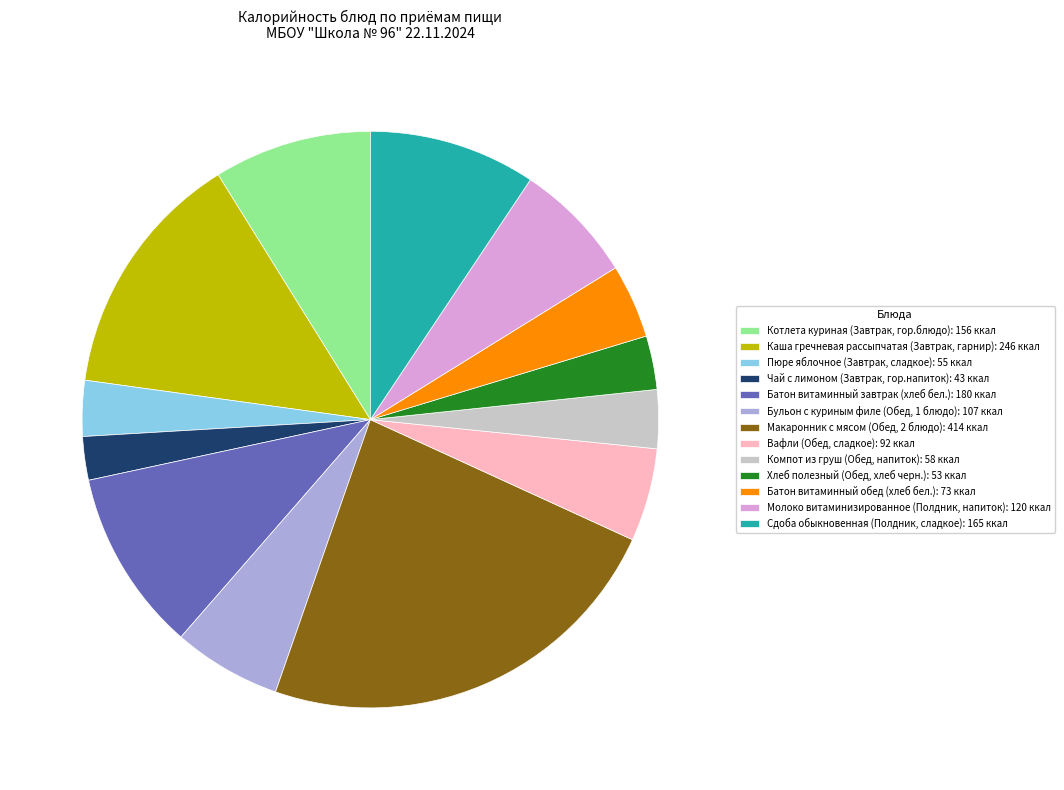

The Пюре яблочное (Завтрак, сладкое) slice represents 3% of the pie. True or false?

True